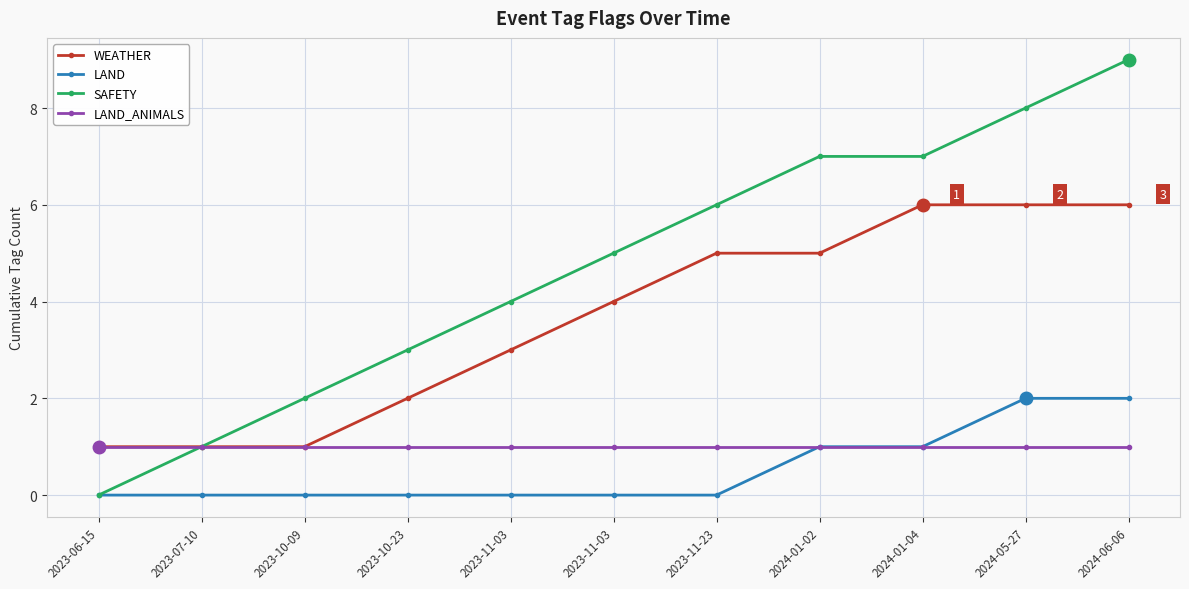

How many LAND values are between 0 and 1?

9